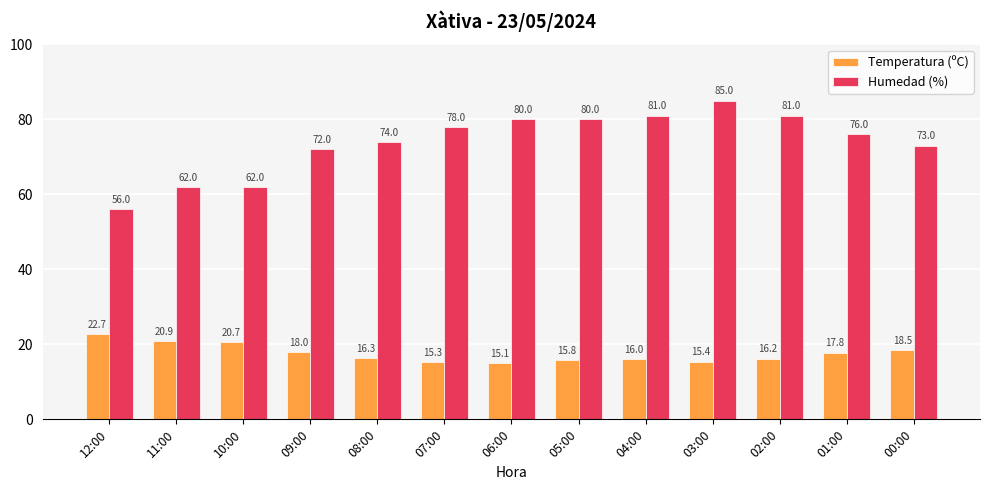

Is it true that Humedad (%) equals 51.4 at 03:00?

False